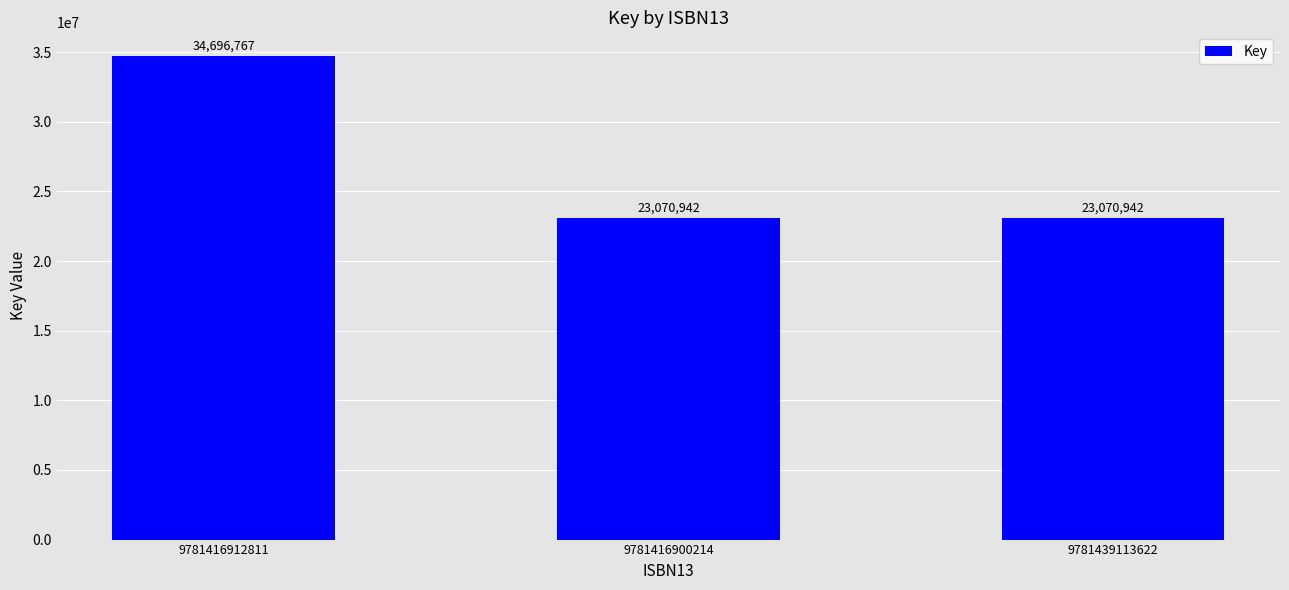

Does the chart contain any negative values?

No